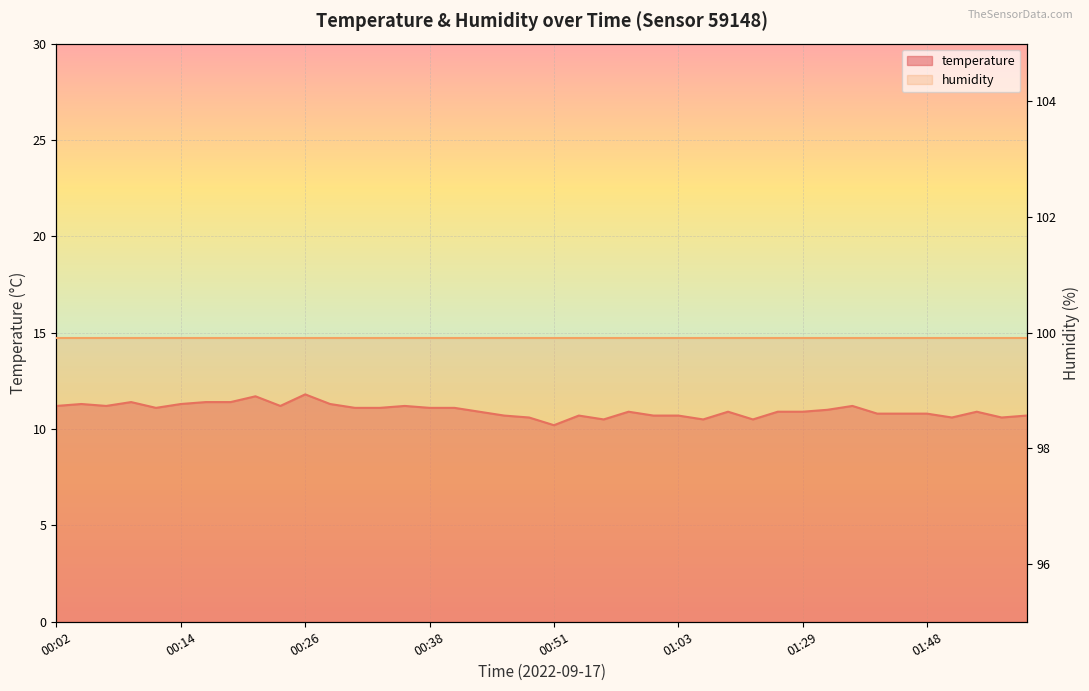

What is the label of the 37th point from the right?

00:09